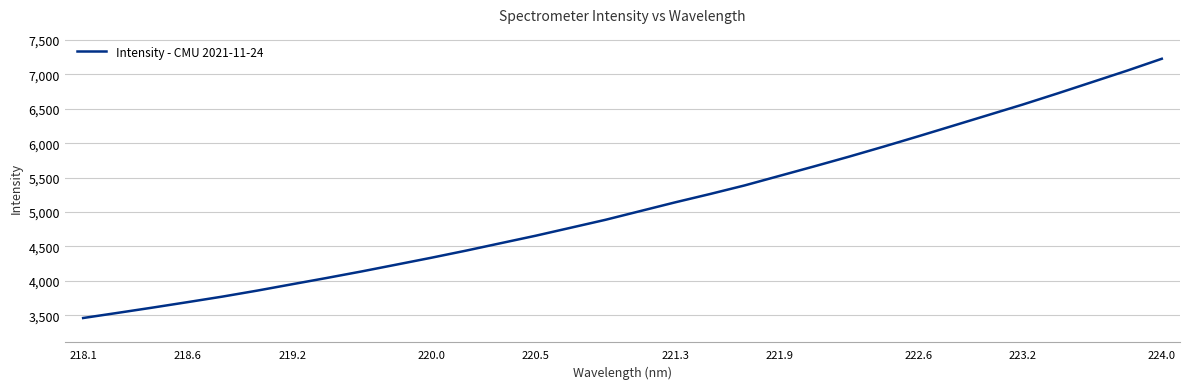

What is the difference between the maximum and minimum values?

3765.3